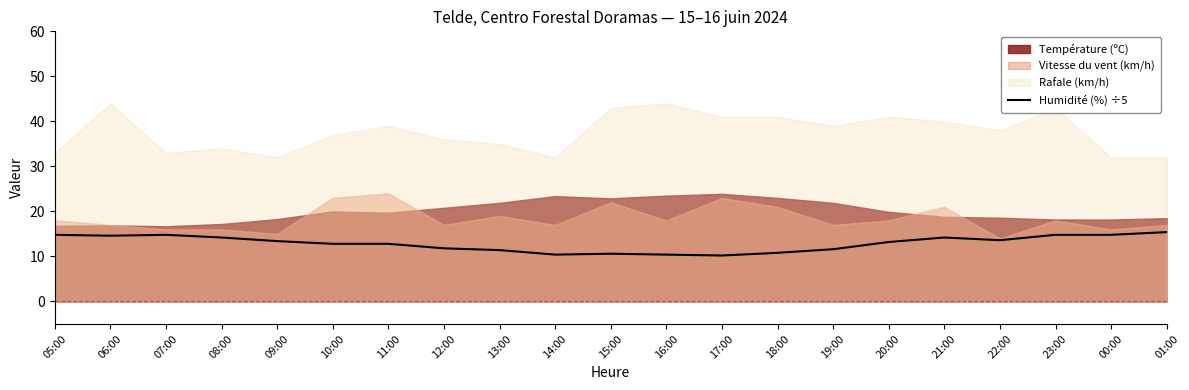

How many data points are less than 13?

10